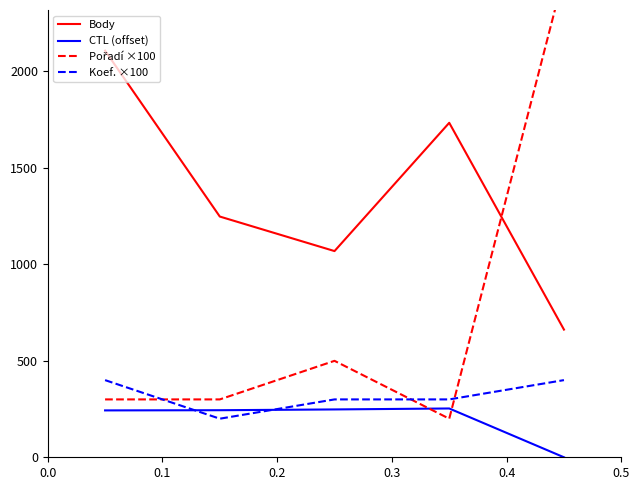

True or false: Koef. ×100 and Body intersect in this chart.

False